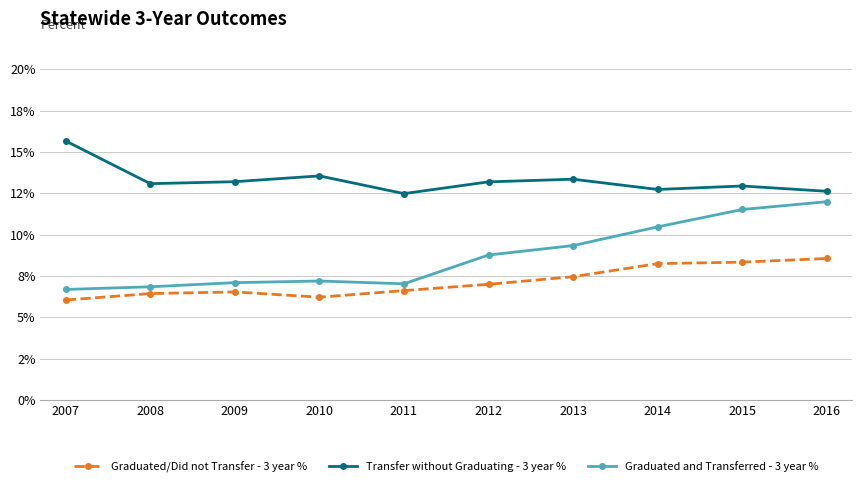

Rank the series by their average value, from lowest to highest.

Graduated/Did not Transfer - 3 year %, Graduated and Transferred - 3 year %, Transfer without Graduating - 3 year %